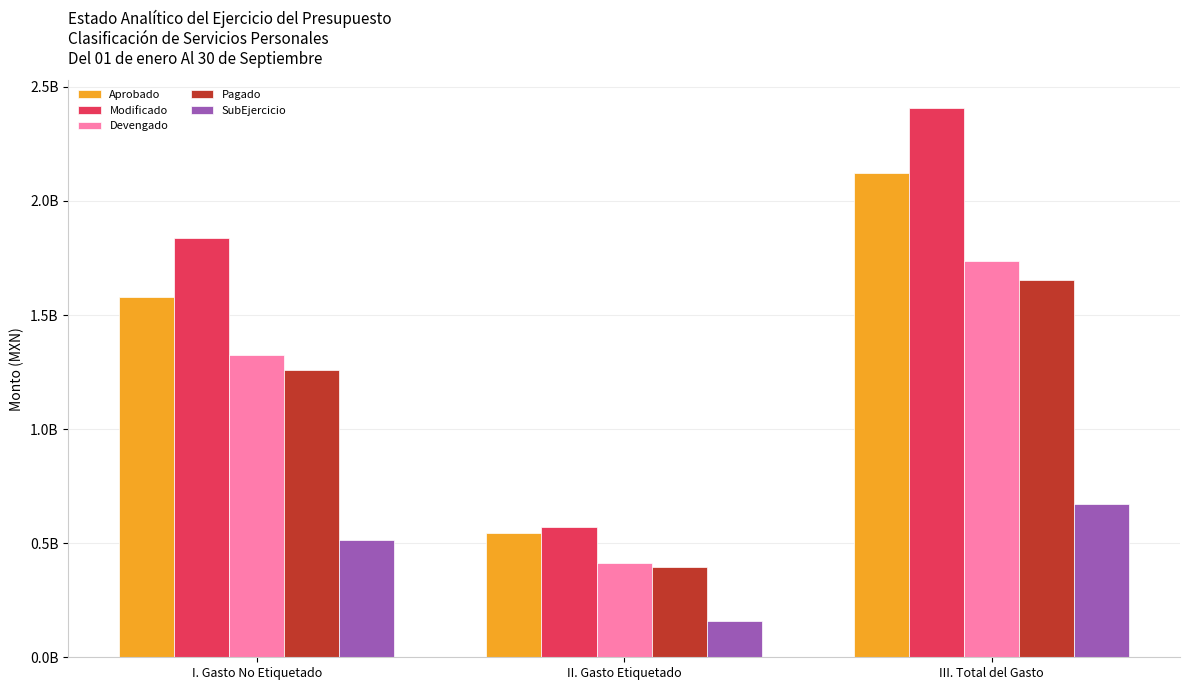

The value of SubEjercicio at I. Gasto No Etiquetado is 512671152.3. True or false?

True